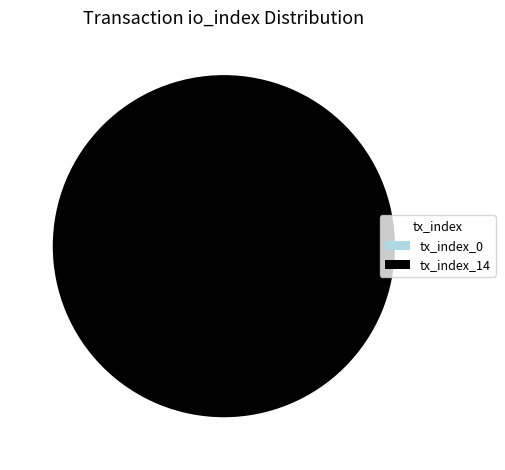

To the nearest percent, what is the average slice percentage?

50%